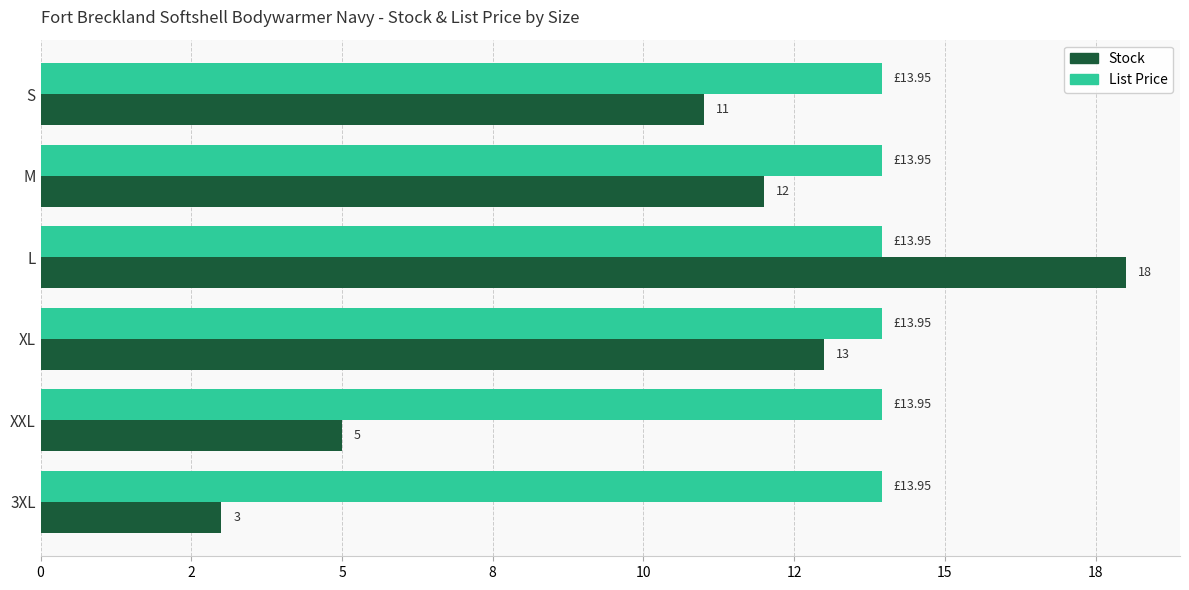

What is the maximum value for Stock?

18.0